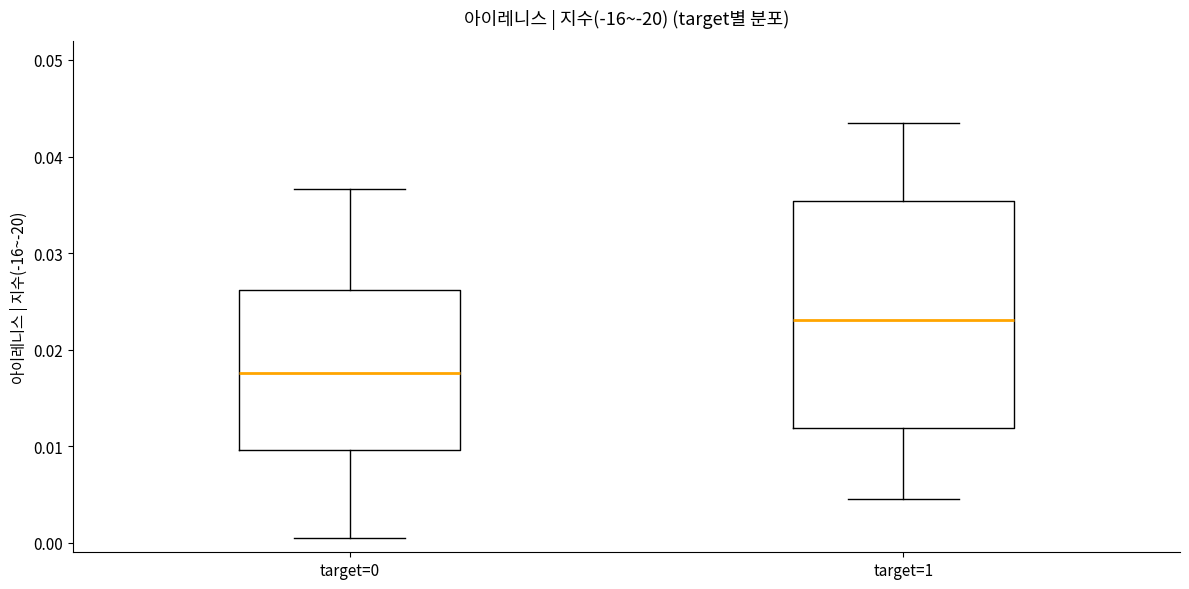

Comparing the boxes themselves (not the whiskers), which one is the tallest?

target=1